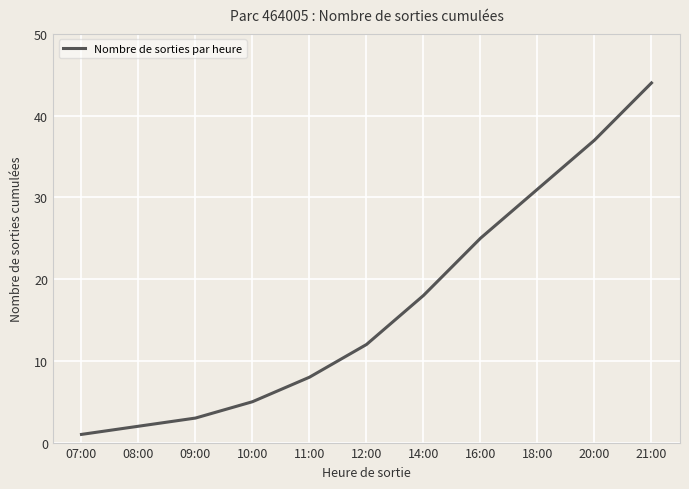

Which label corresponds to the largest value in the chart?

21:00